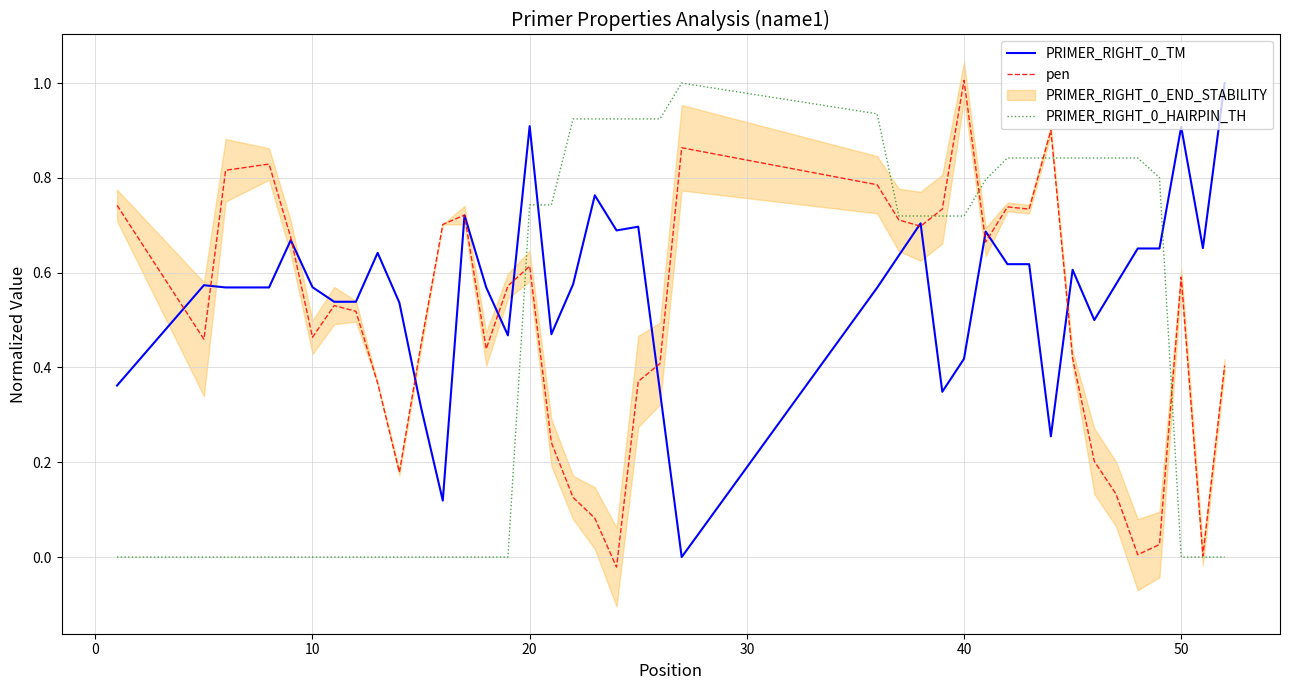

The value of PRIMER_RIGHT_0_HAIRPIN_TH at 10 is -0.3. True or false?

False